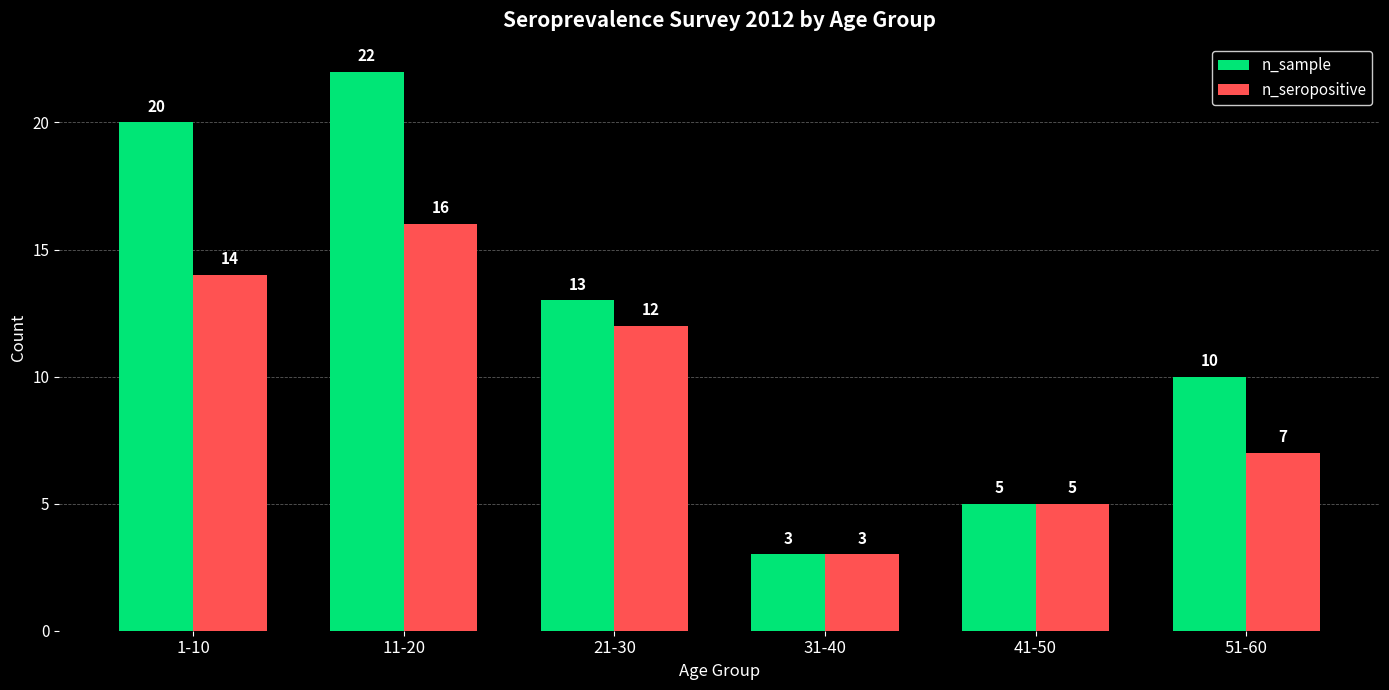

Is the value of n_sample at 51-60 greater than the value of n_seropositive at 31-40?

Yes